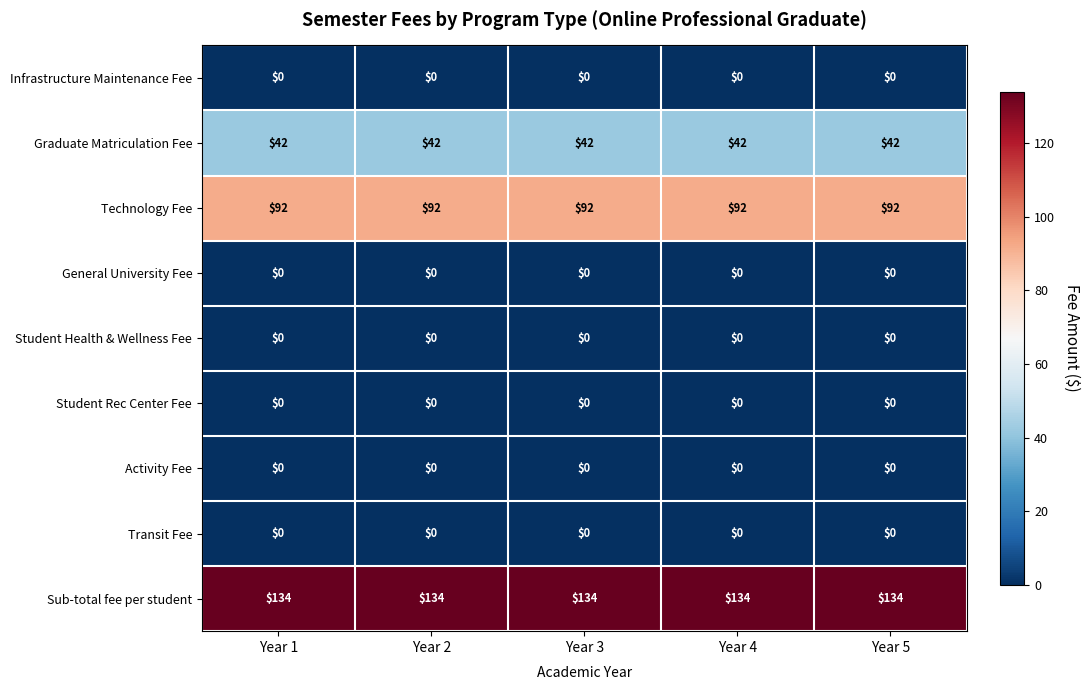

What is the spread (max minus min) of values at Year 3?

134